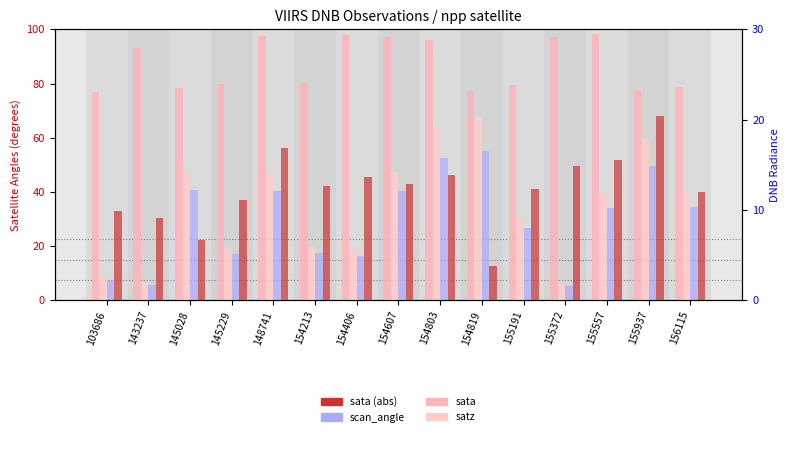

At how many categories does at least one series exceed 87?

7